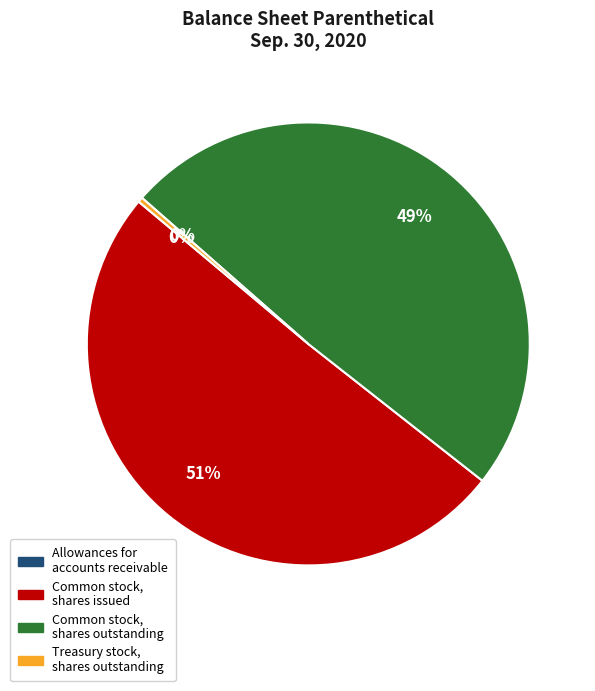

What percentage is the Common stock, shares outstanding slice, to the nearest percent?

49%